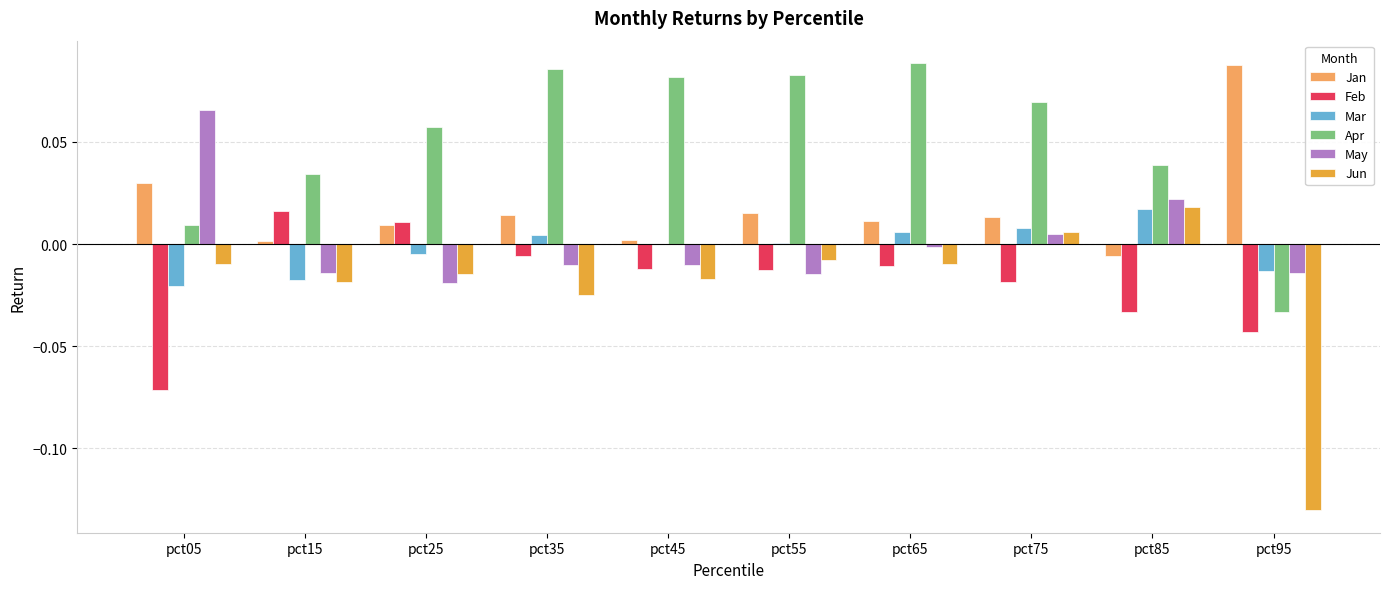

Is the value of Jun at pct45 greater than the value of Feb at pct65?

No